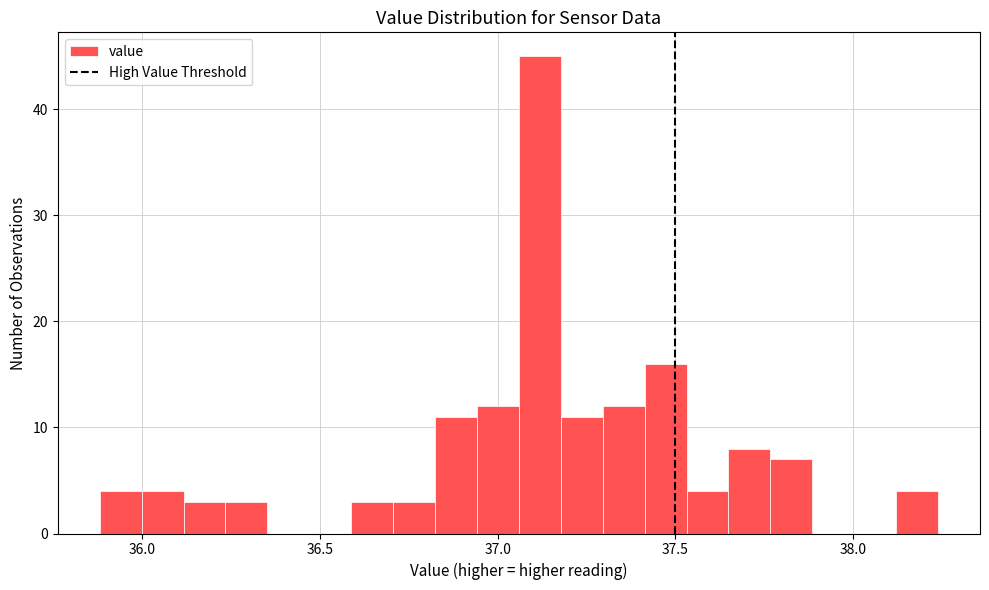

Read against the x-axis, roughly where is the centre of the tallest bar?

37.10